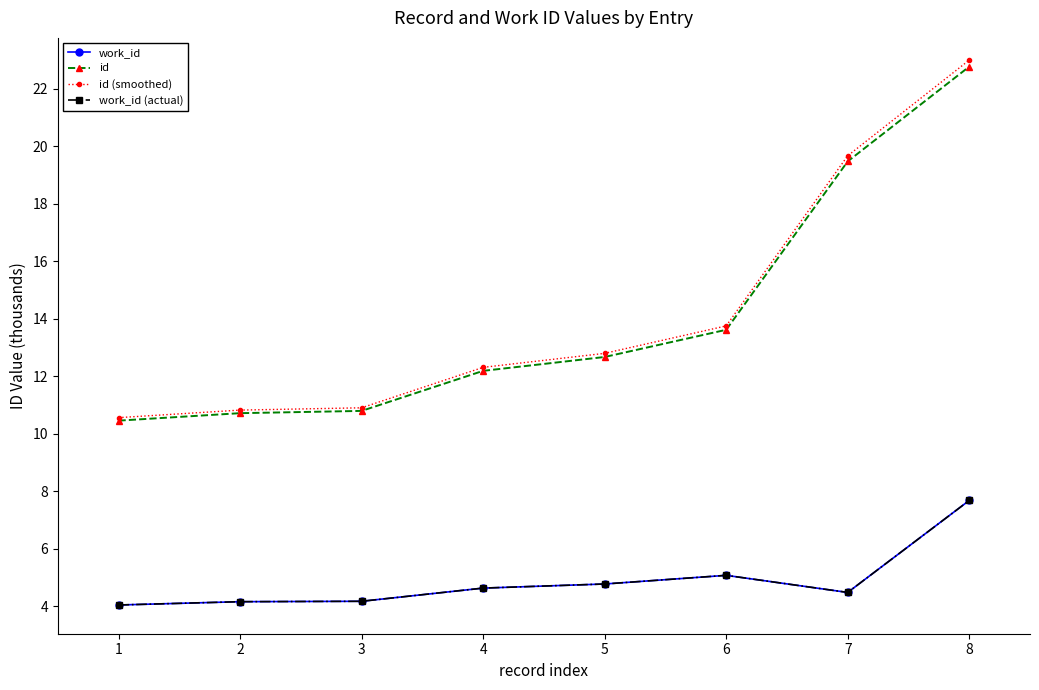

What is the difference between the maximum and second lowest values in the work_id (actual) series?

3.5